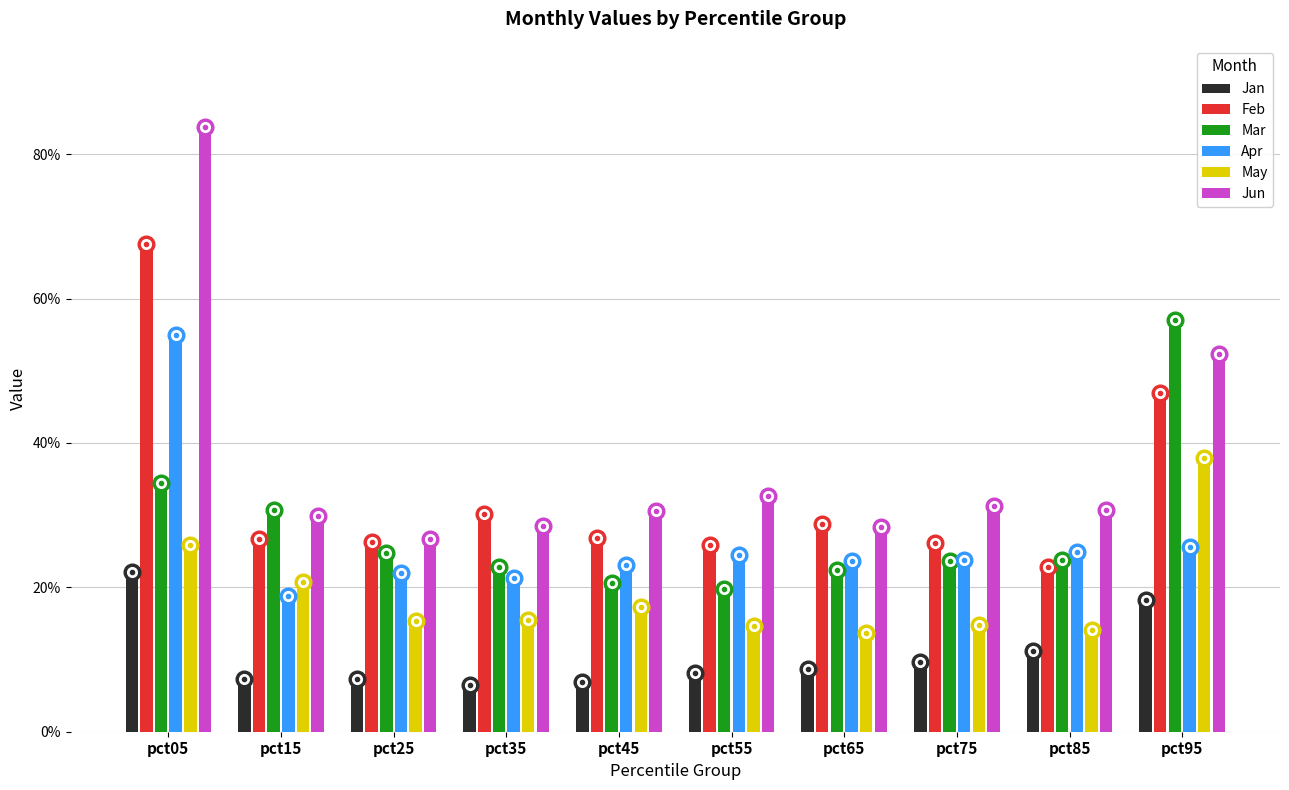

Are the bars grouped side by side (vs. stacked)?

Yes